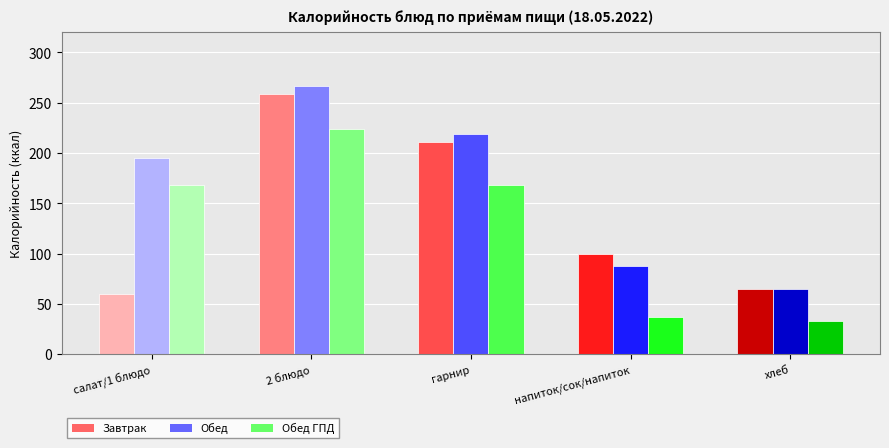

What are all the series names shown in the legend?

Завтрак, Обед, Обед ГПД